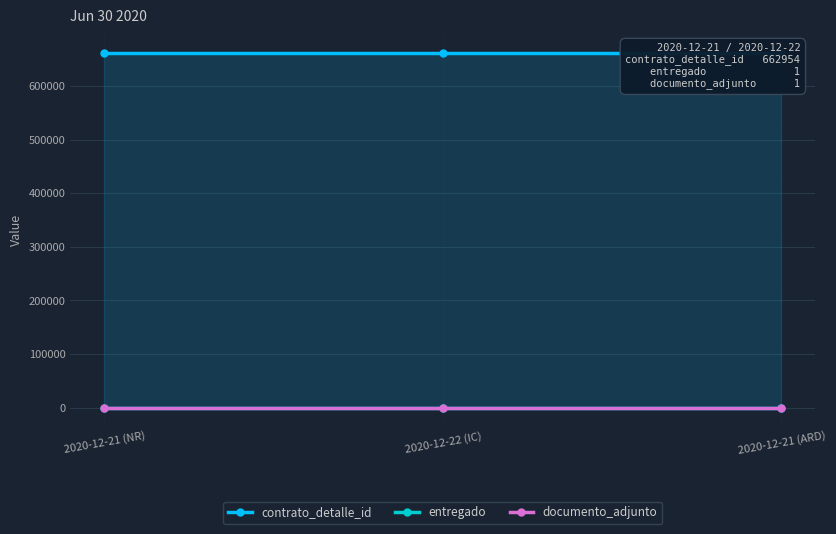

Reading right to left, what are all the values shown in this chart?

contrato_detalle_id: 2020-12-21 (ARD)=662954	2020-12-22 (IC)=662954	2020-12-21 (NR)=662954
entregado: 2020-12-21 (ARD)=1	2020-12-22 (IC)=1	2020-12-21 (NR)=1
documento_adjunto: 2020-12-21 (ARD)=1	2020-12-22 (IC)=1	2020-12-21 (NR)=1